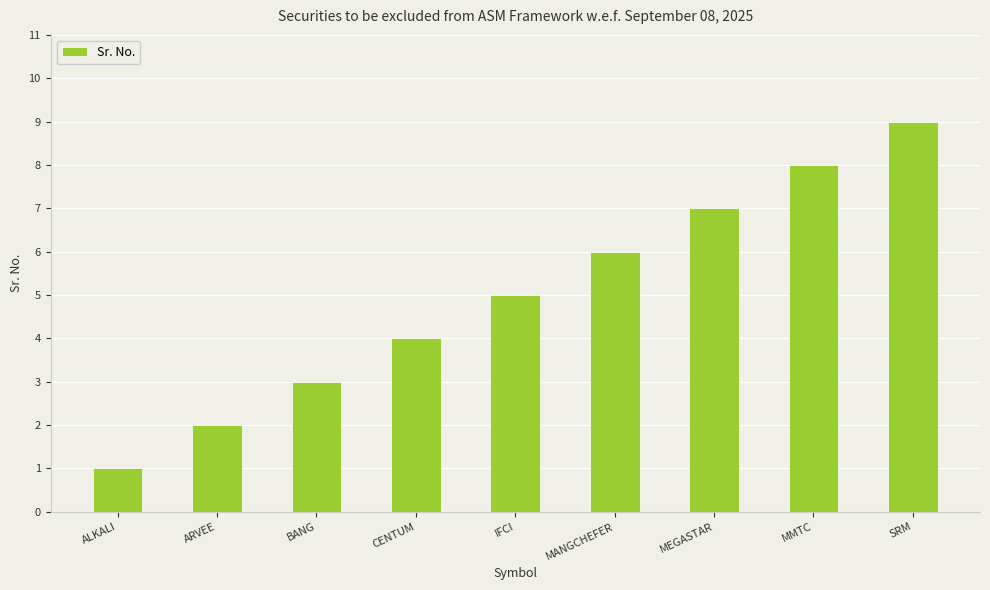

List the labels in order of value, largest first.

SRM, MMTC, MEGASTAR, MANGCHEFER, IFCI, CENTUM, BANG, ARVEE, ALKALI